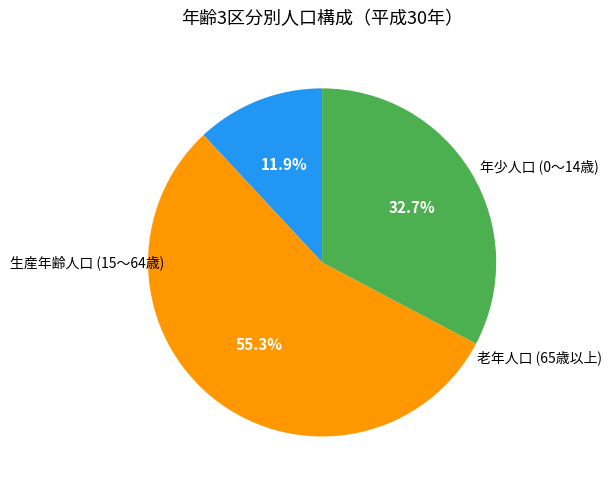

How many slices are in this pie chart?

3